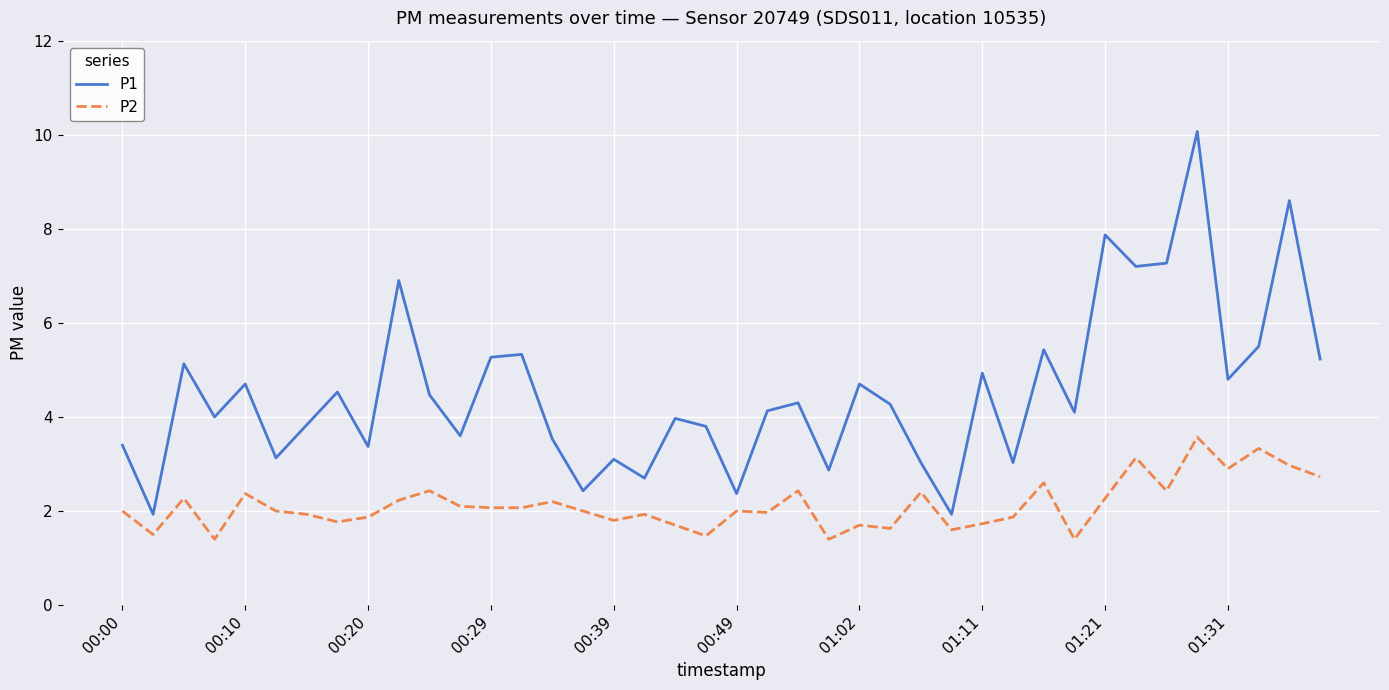

Which series has the largest total across all categories?

P1